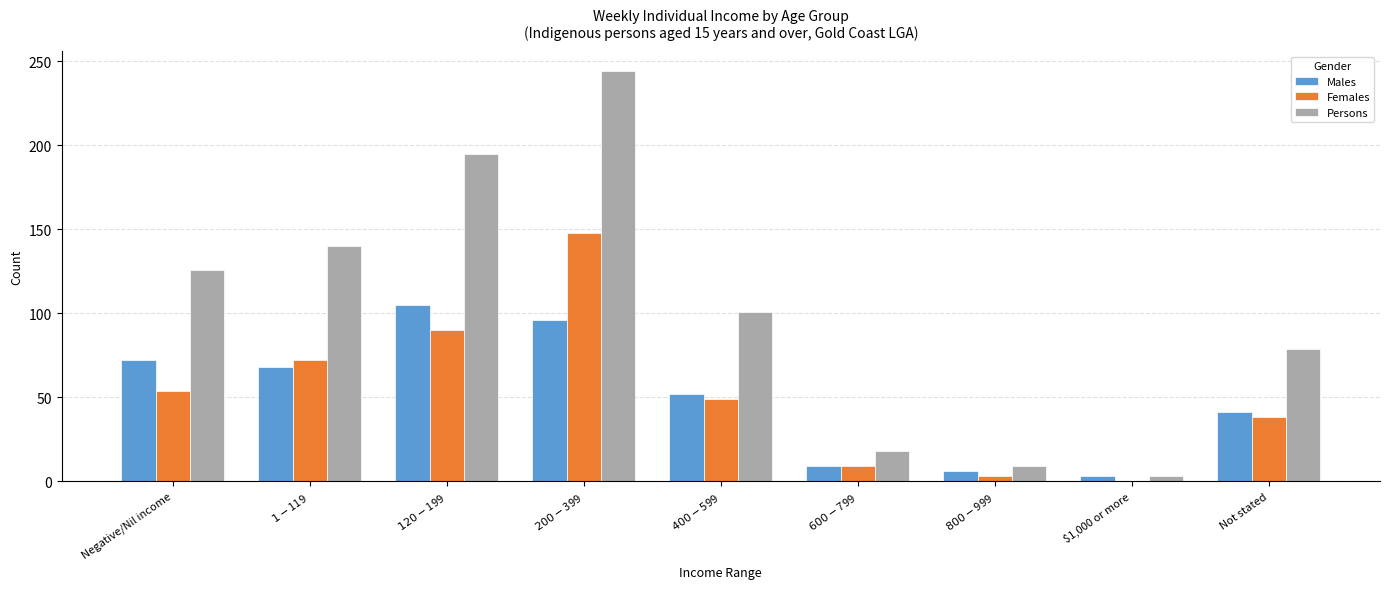

What is the difference between the Females values at $1,000 or more and $400-$599?

49